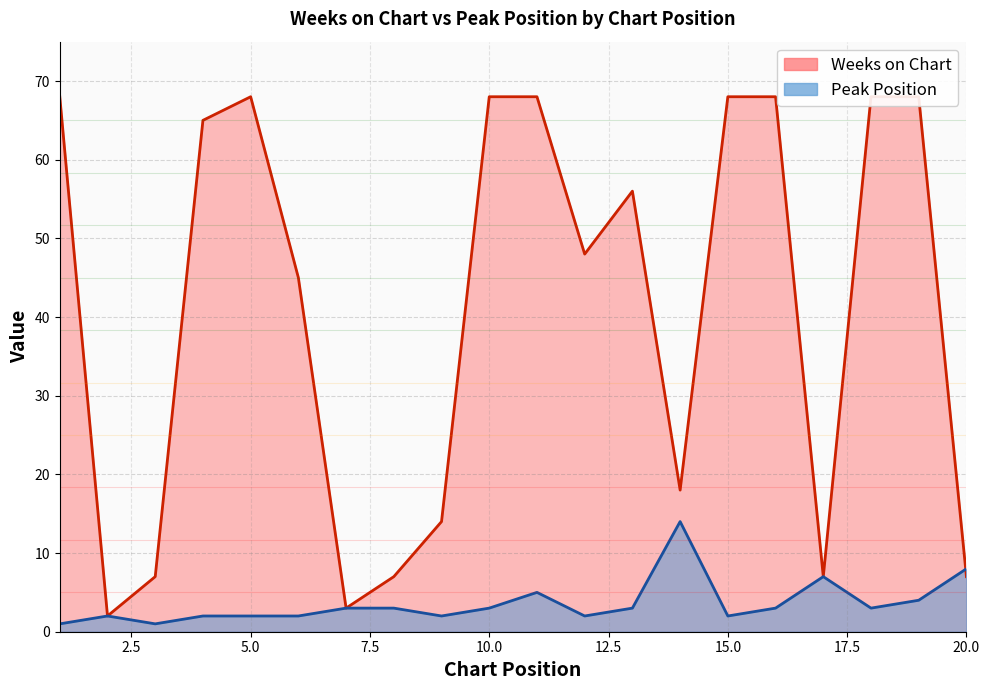

Where is Weeks on Chart nearest to the value 35?

6